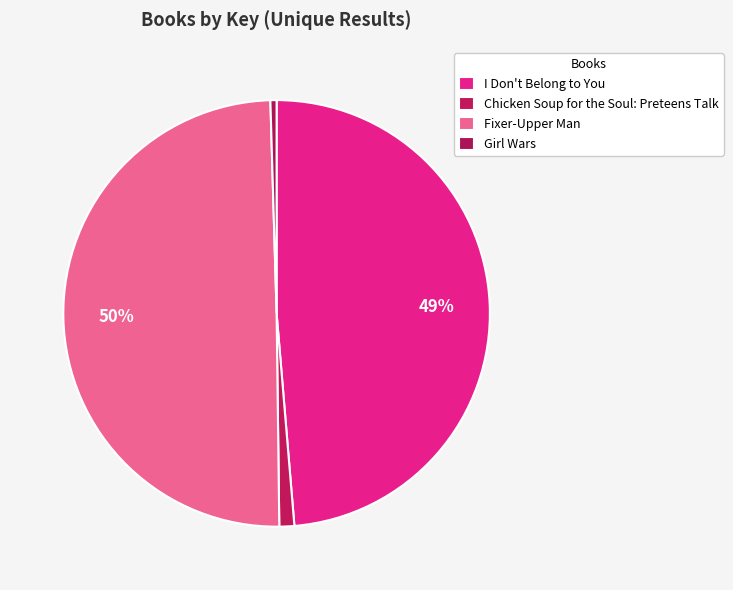

What is the change in value from I Don't Belong to You to Fixer-Upper Man?

+45754087